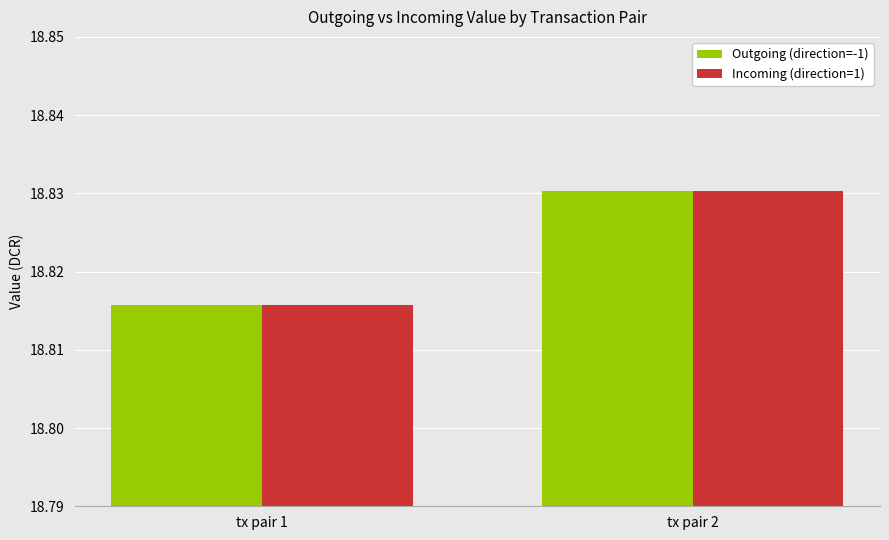

List the labels in order of Incoming (direction=1) value, largest first.

tx pair 2, tx pair 1